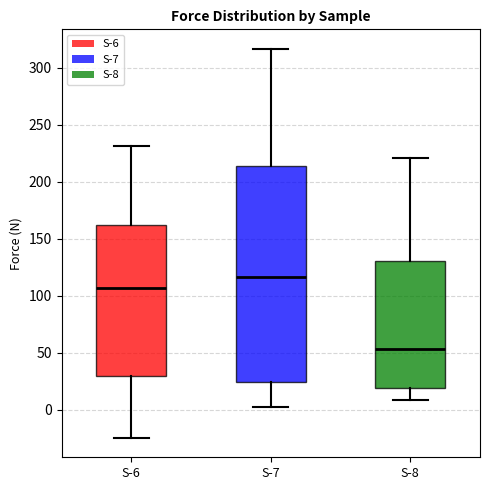

Reading left to right, read every box against the y-axis: the position of its median line, the range the box covers, and the ends of its whiskers. The values are not printed on the chart, so give them approximately, as read against the axis.

S-6: median 105, box 30 to 160, whiskers -25 to 230
S-7: median 115, box 25 to 215, whiskers 0 to 315
S-8: median 55, box 20 to 130, whiskers 10 to 220